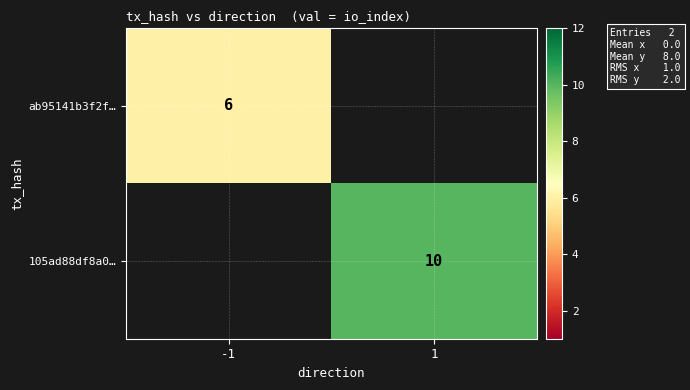

The value of 105ad88df8a0… at 1 is 10. True or false?

True